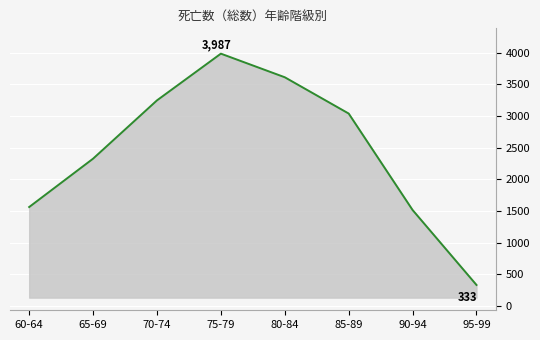

At which label does the data first exceed 3041?

70-74